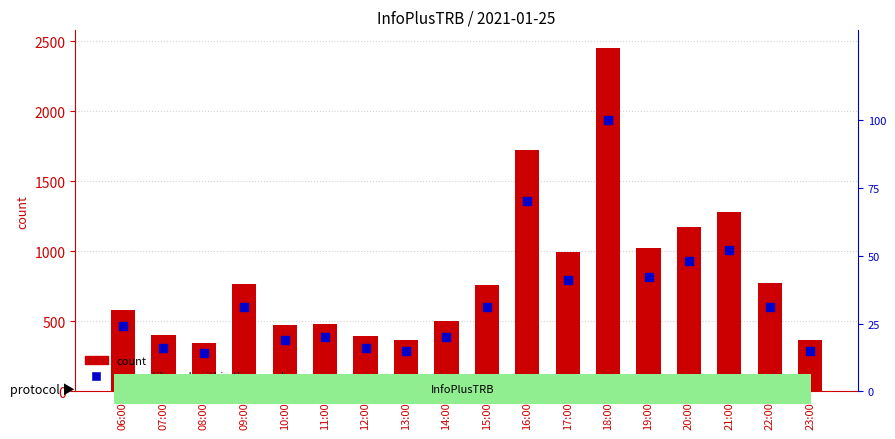

What are all the series names shown in the legend?

count, percentile rank within the sample